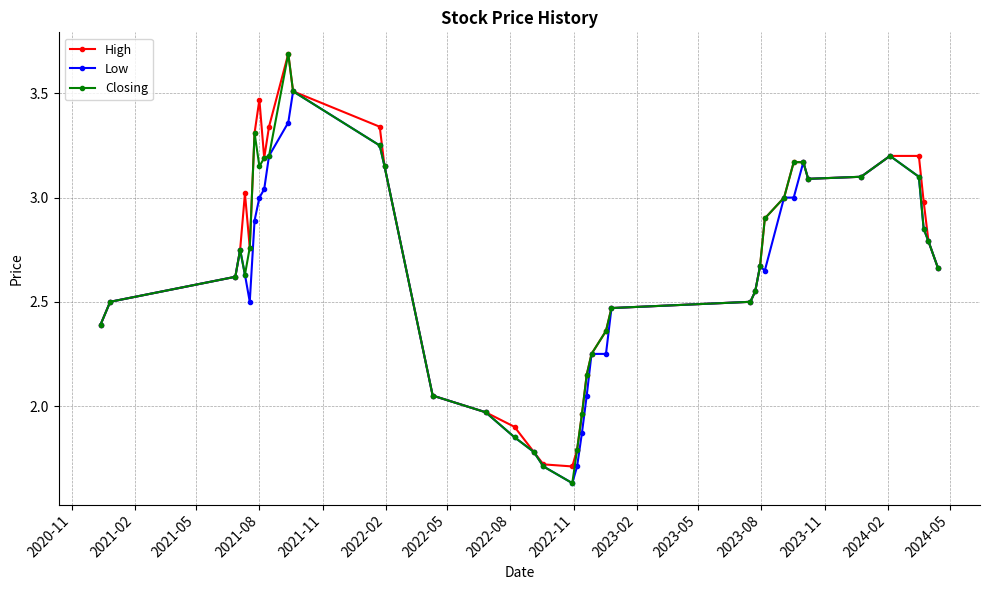

What is the maximum value shown in the chart?

3.7